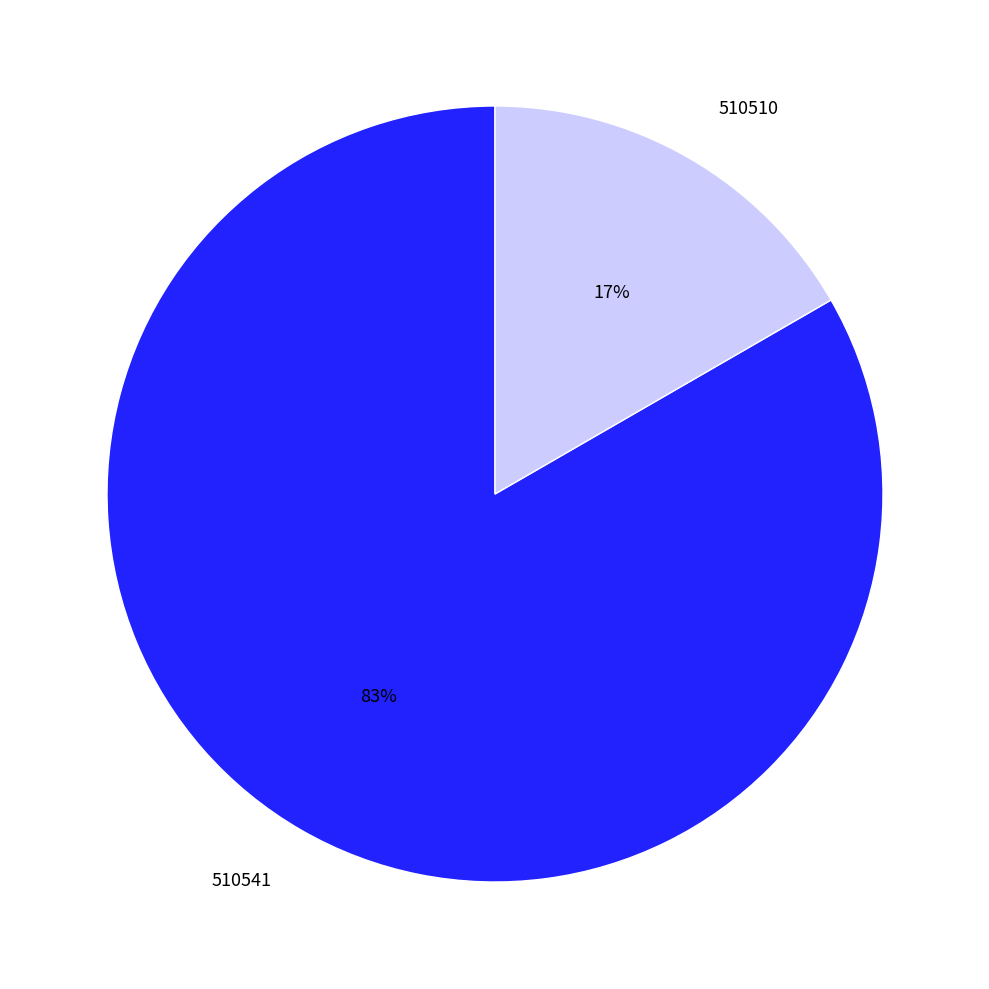

How many slices are in this pie chart?

2